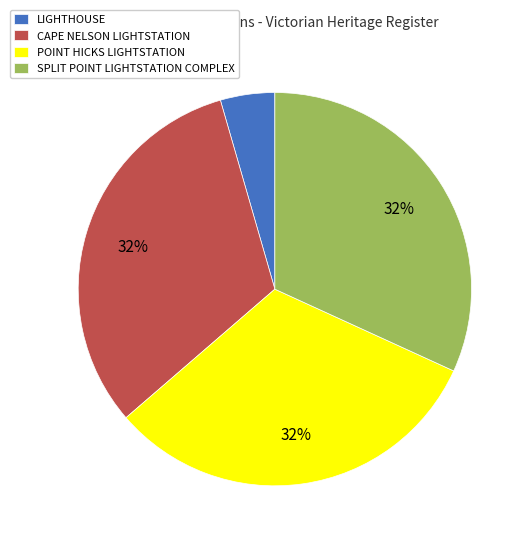

Do LIGHTHOUSE and SPLIT POINT LIGHTSTATION COMPLEX together represent more than half of the pie?

No